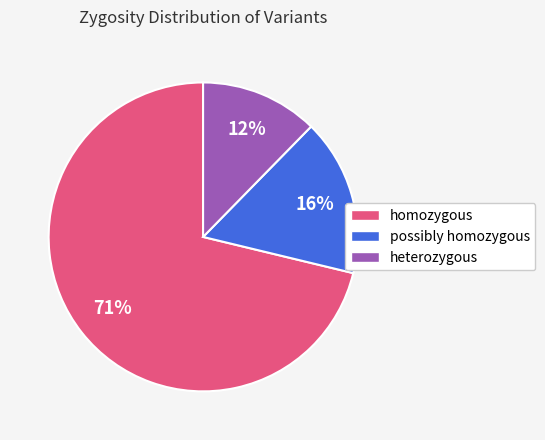

Which category has the smallest portion of the pie?

heterozygous